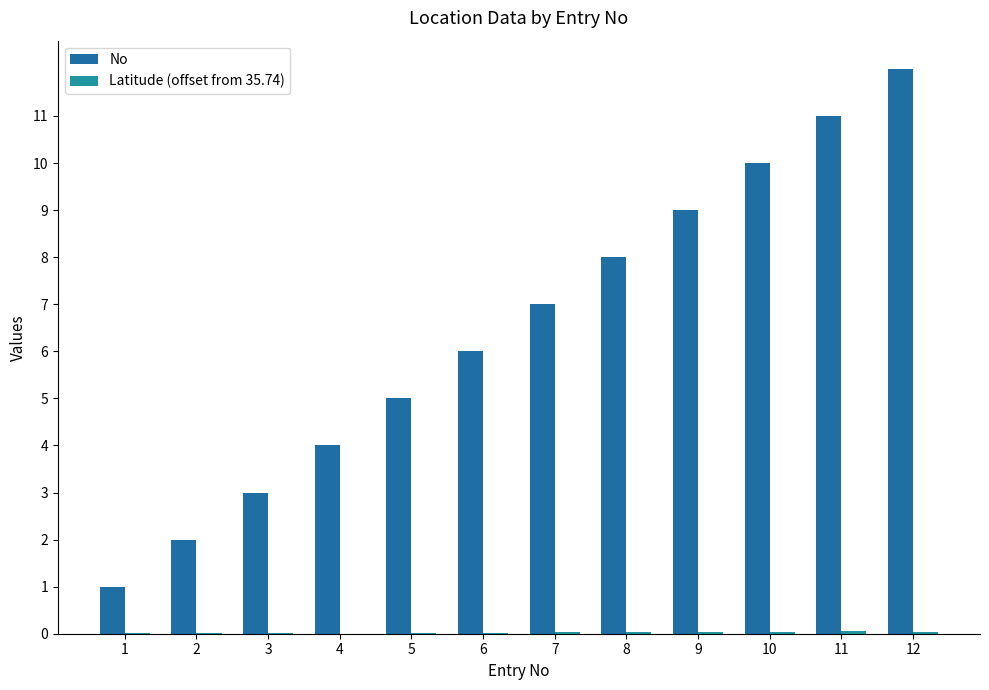

The No series shows 5.0 at 5. True or false?

True